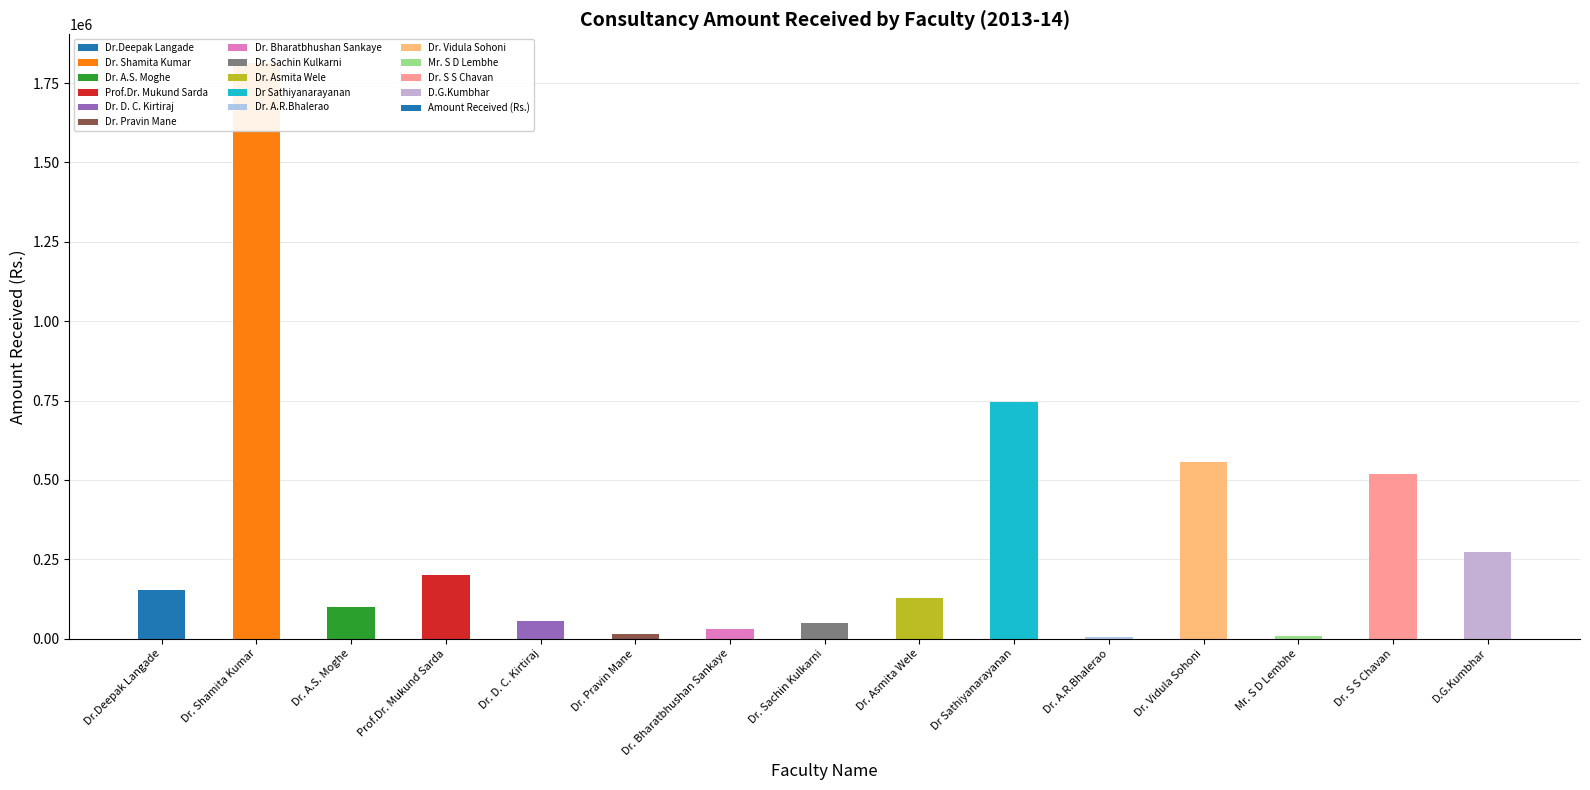

What is the difference between the values at Dr. Asmita Wele and Dr. Pravin Mane?

113700